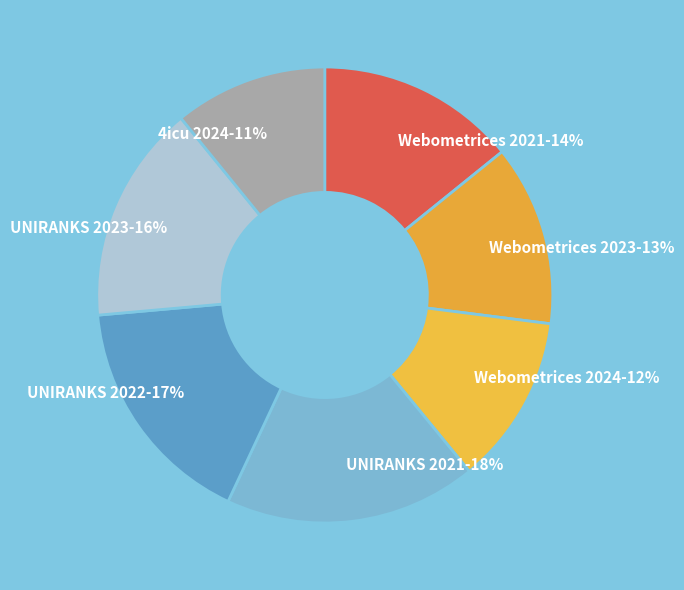

True or false: 4icu 2024 accounts for 11% of the total.

True